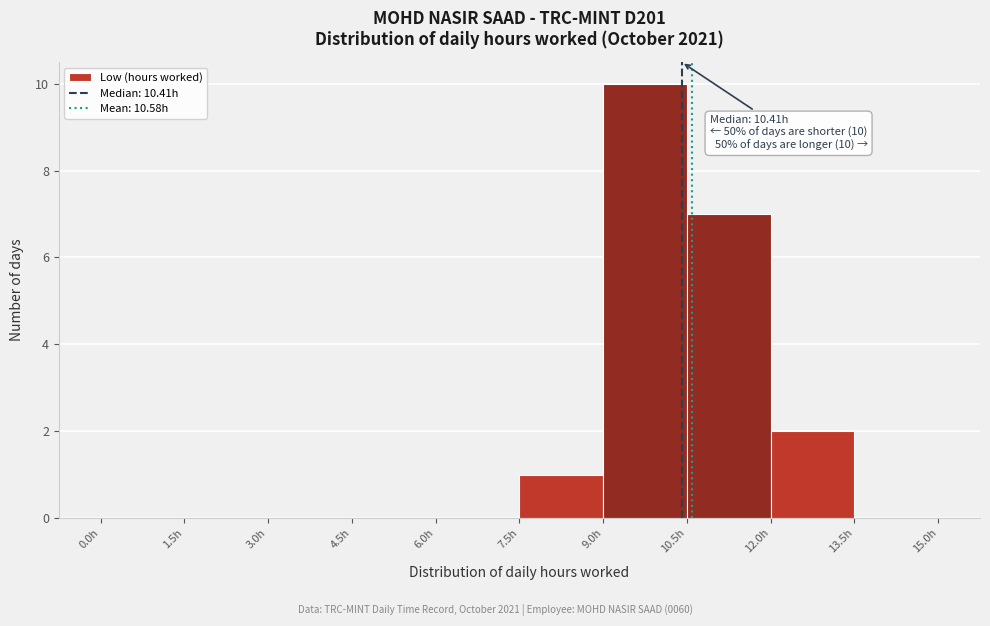

Over which range of the x-axis is the bar tallest?

9.0 to 10.5